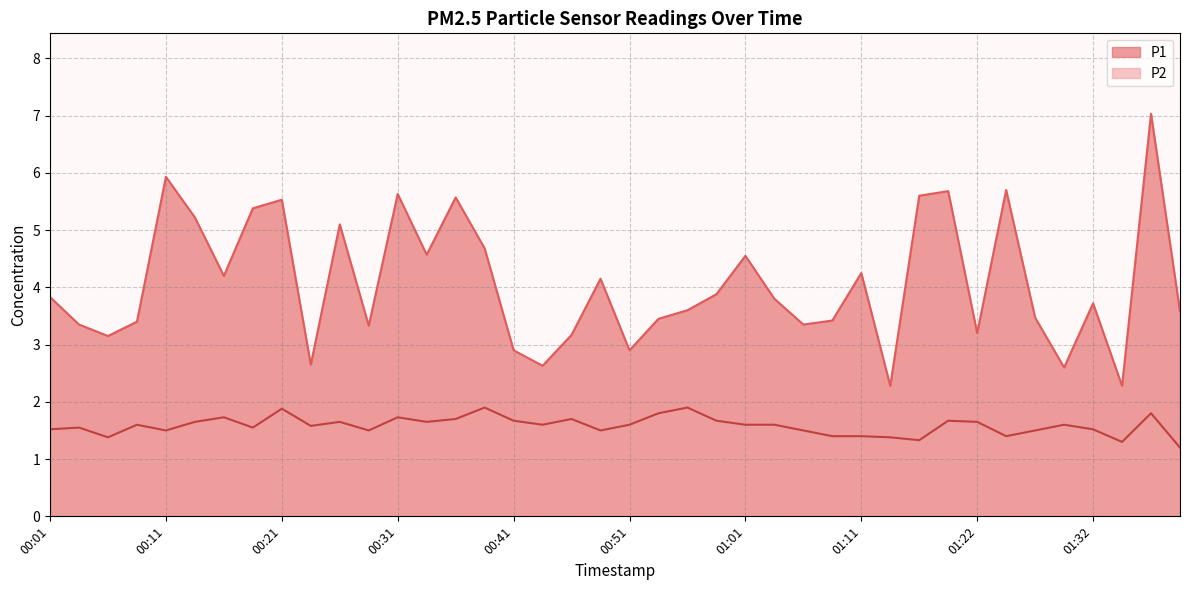

Between 00:59 and 01:37, which series saw the biggest shift?

P1